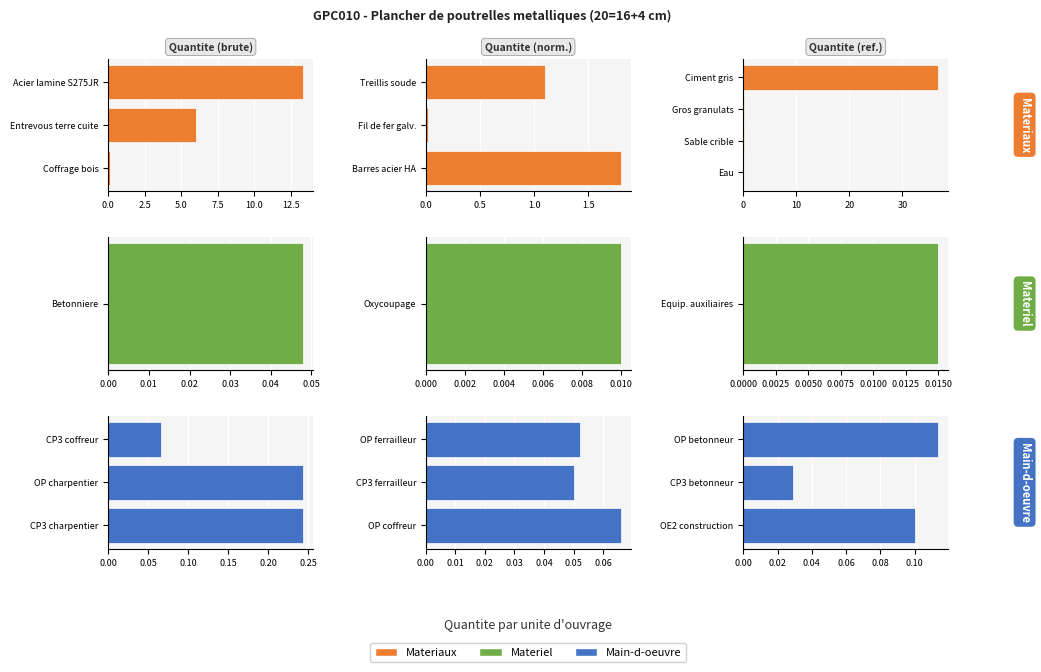

Reading right to left, list all the values displayed in this chart.

0.1	0.0	0.1	0.1	0.1	0.1	0.1	0.2	0.2	0.0	0.0	0.0	36.8	0.1	0.0	0.0	1.1	0.0	1.8	13.4	6.0	0.1